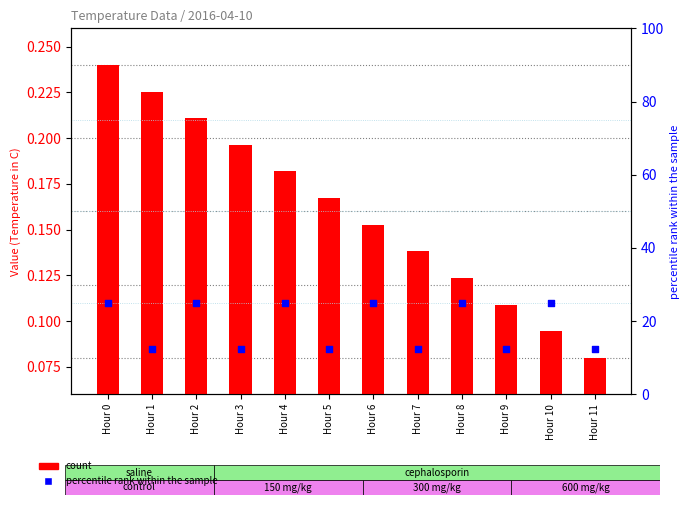

At how many categories does at least one series exceed 12?

12